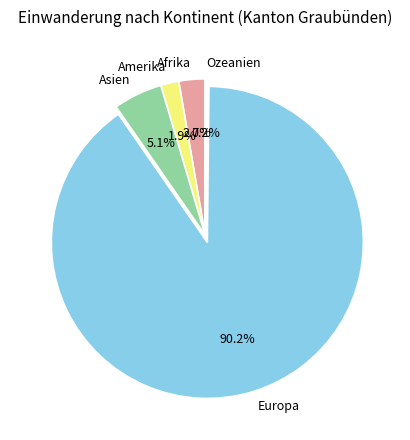

Does any single category account for the majority?

Yes